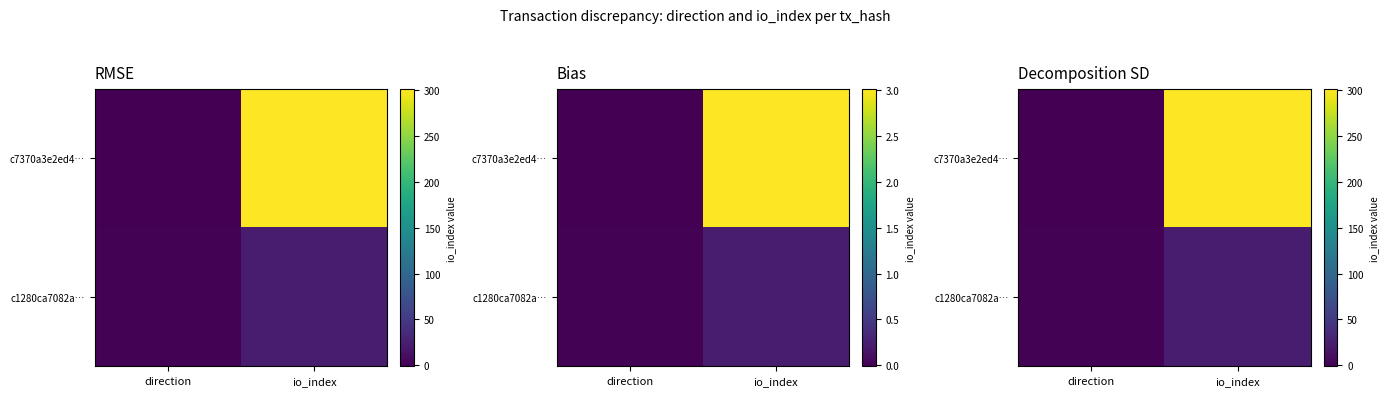

At which category is the sum across all series the highest?

io_index